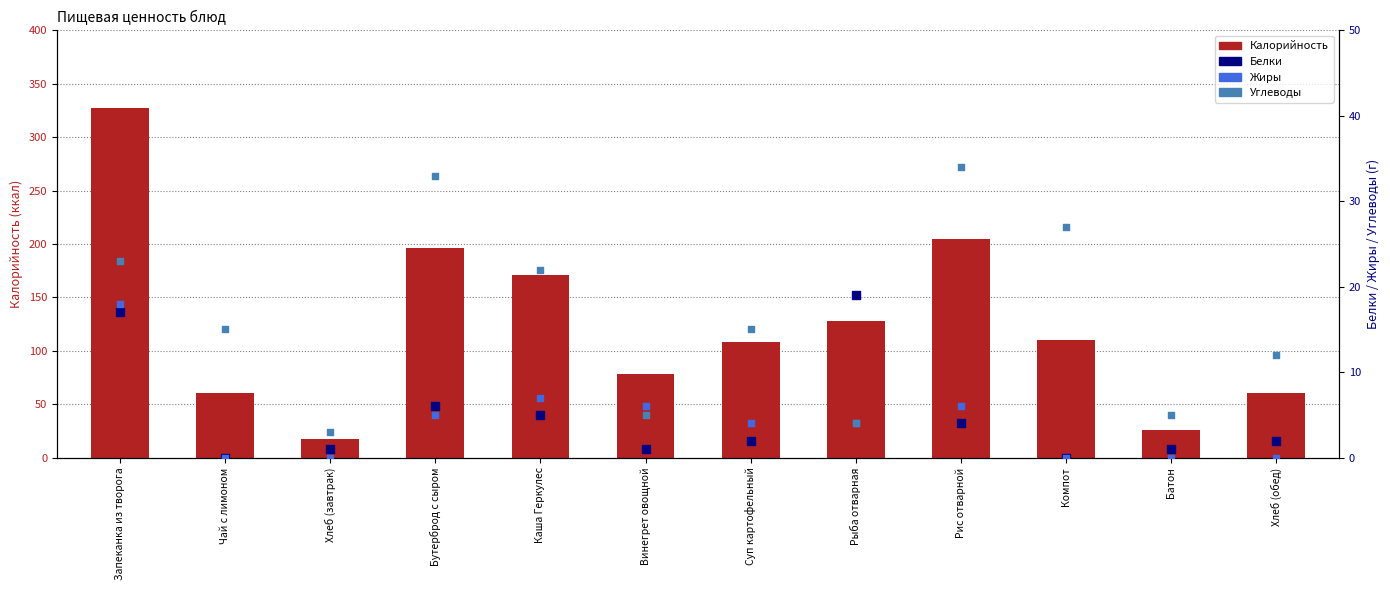

What are all the series names shown in the legend?

Калорийность, Белки, Жиры, Углеводы